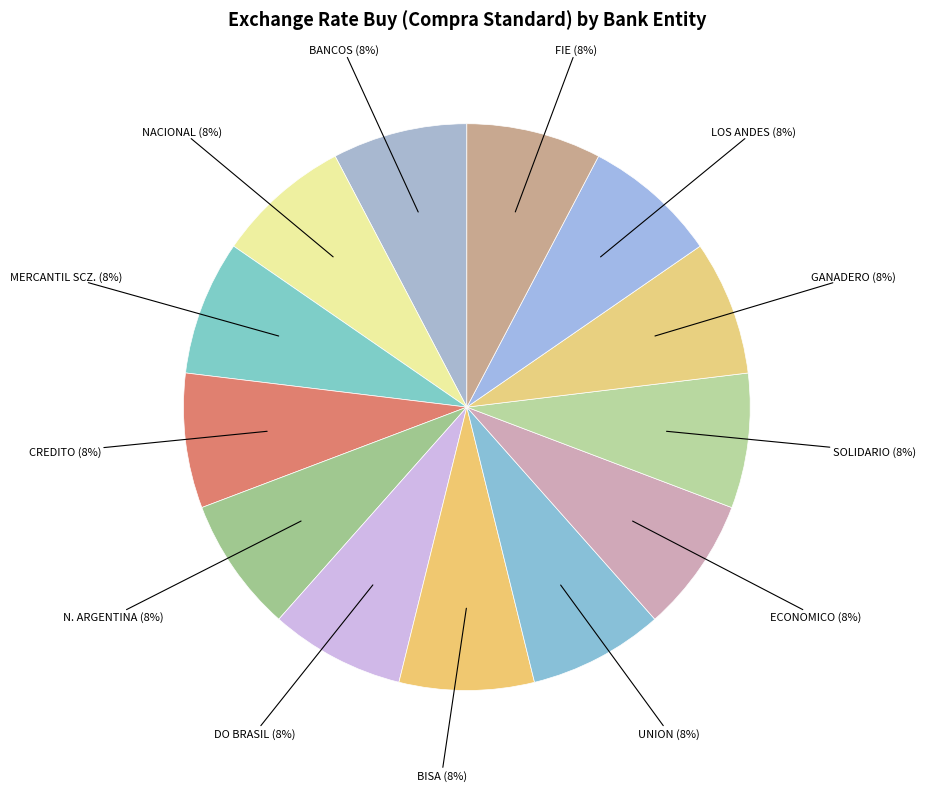

What is the ratio of the value at N. ARGENTINA to the value at LOS ANDES?

1.0